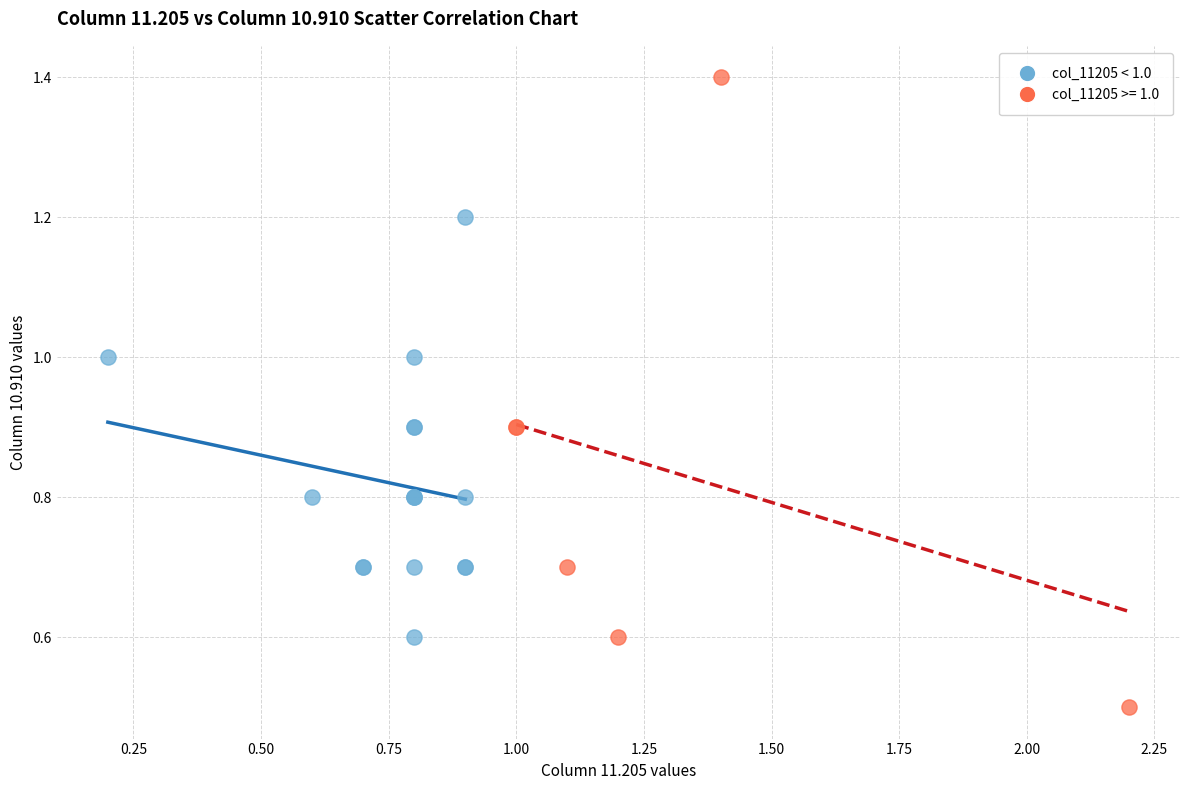

Which series has the largest Y range (max minus min)?

col_11205 >= 1.0